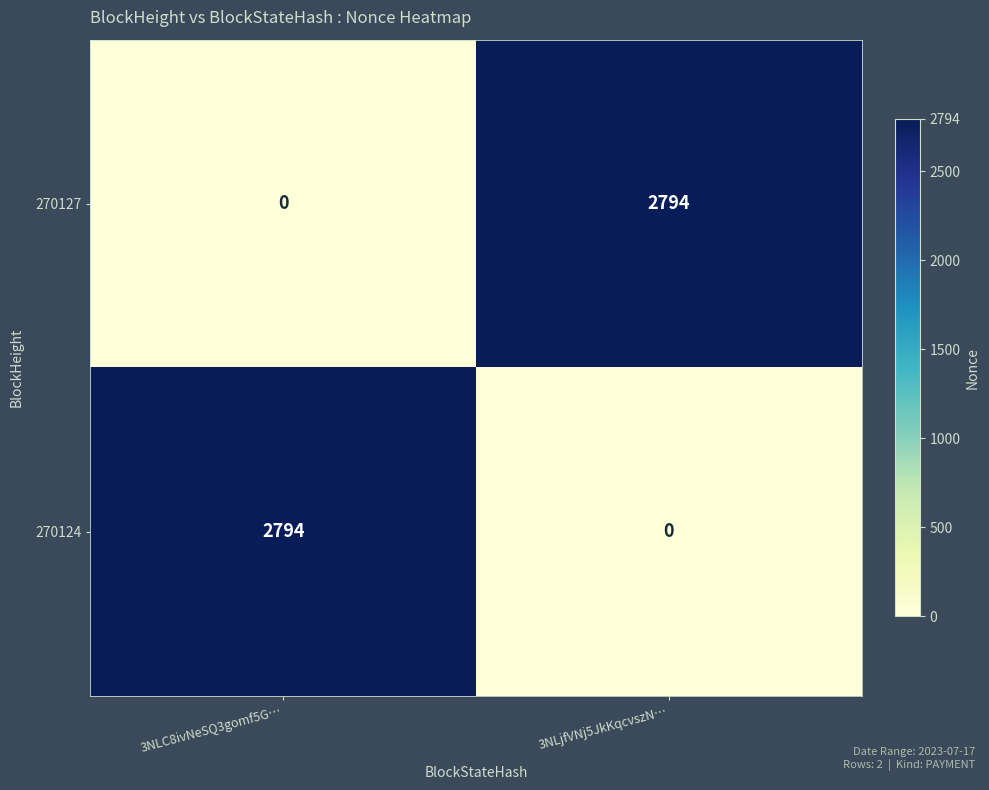

True or false: 270124 has a value of 0 at 3NLjfVNj5JkKqcvszN….

True